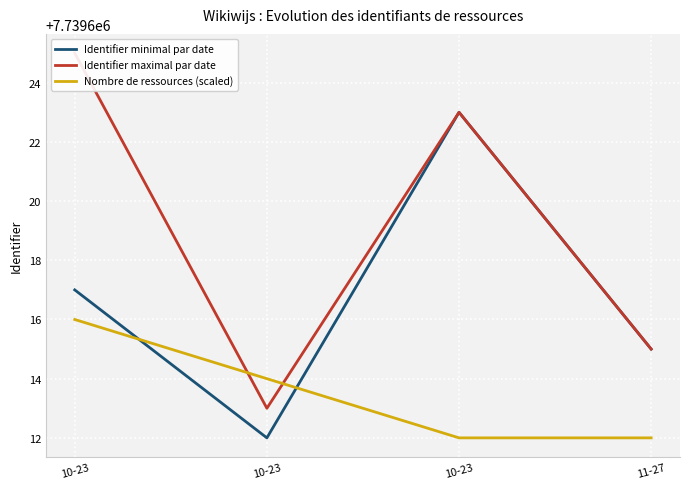

What is the spread (max minus min) of values at 10-23?

9